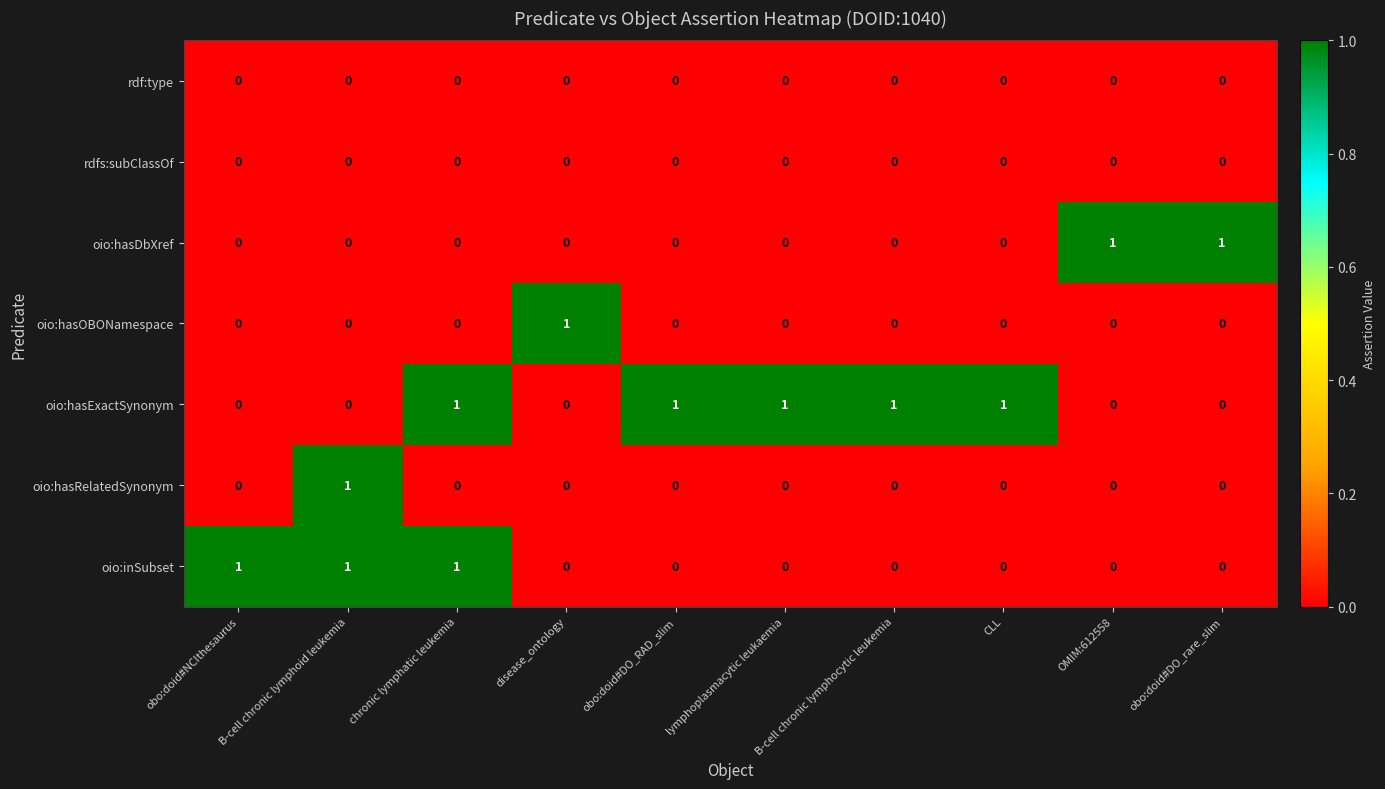

Count the oio:hasDbXref values in the range 0 to 1.

10